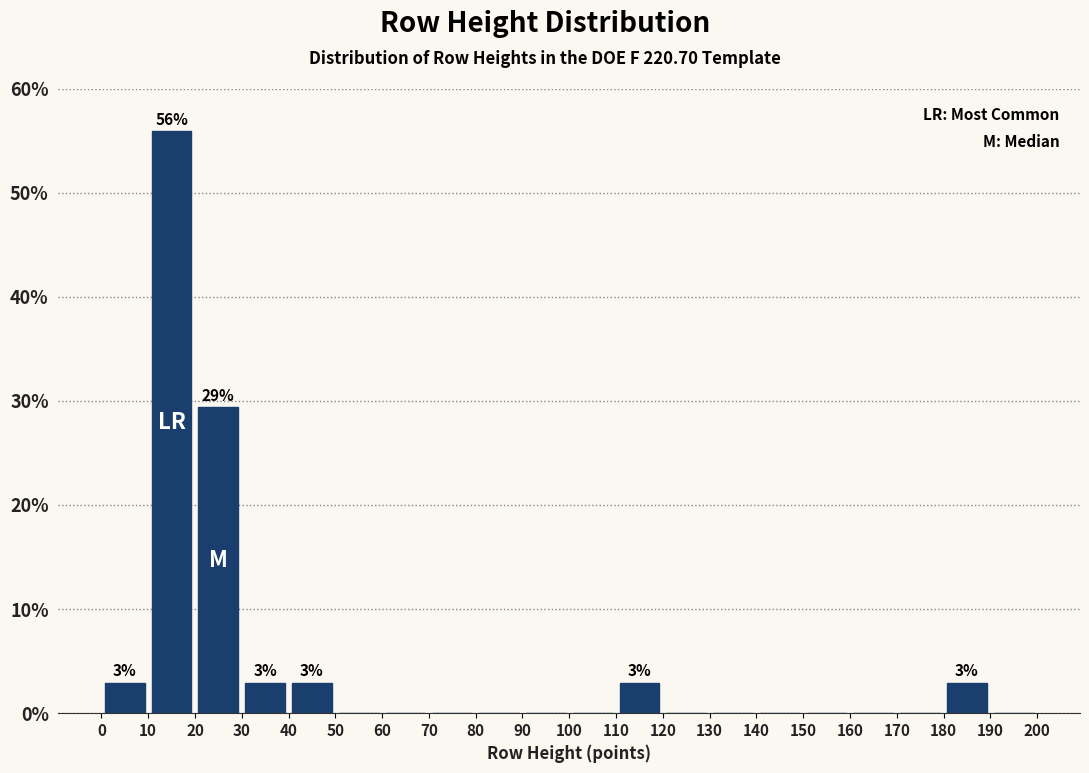

Which range on the x-axis has the tallest bar?

10 to 20